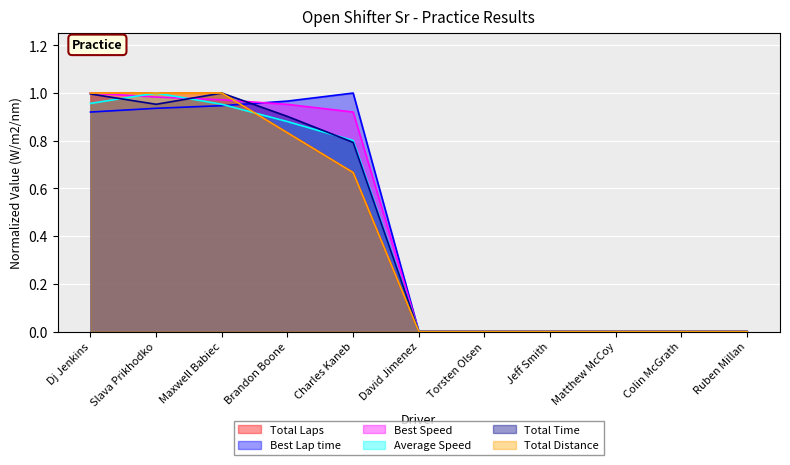

Reading left to right, extract all data points from this chart.

Total Laps: Dj Jenkins=1.0	Slava Prikhodko=1.0	Maxwell Babiec=1.0	Brandon Boone=0.8	Charles Kaneb=0.7	David Jimenez=0.0	Torsten Olsen=0.0	Jeff Smith=0.0	Matthew McCoy=0.0	Colin McGrath=0.0	Ruben Millan=0.0
Best Lap time: Dj Jenkins=0.9	Slava Prikhodko=0.9	Maxwell Babiec=0.9	Brandon Boone=1.0	Charles Kaneb=1.0	David Jimenez=0.0	Torsten Olsen=0.0	Jeff Smith=0.0	Matthew McCoy=0.0	Colin McGrath=0.0	Ruben Millan=0.0
Best Speed: Dj Jenkins=1.0	Slava Prikhodko=1.0	Maxwell Babiec=1.0	Brandon Boone=1.0	Charles Kaneb=0.9	David Jimenez=0.0	Torsten Olsen=0.0	Jeff Smith=0.0	Matthew McCoy=0.0	Colin McGrath=0.0	Ruben Millan=0.0
Average Speed: Dj Jenkins=1.0	Slava Prikhodko=1.0	Maxwell Babiec=1.0	Brandon Boone=0.9	Charles Kaneb=0.8	David Jimenez=0.0	Torsten Olsen=0.0	Jeff Smith=0.0	Matthew McCoy=0.0	Colin McGrath=0.0	Ruben Millan=0.0
Total Time: Dj Jenkins=1.0	Slava Prikhodko=1.0	Maxwell Babiec=1.0	Brandon Boone=0.9	Charles Kaneb=0.8	David Jimenez=0.0	Torsten Olsen=0.0	Jeff Smith=0.0	Matthew McCoy=0.0	Colin McGrath=0.0	Ruben Millan=0.0
Total Distance: Dj Jenkins=1.0	Slava Prikhodko=1.0	Maxwell Babiec=1.0	Brandon Boone=0.8	Charles Kaneb=0.7	David Jimenez=0.0	Torsten Olsen=0.0	Jeff Smith=0.0	Matthew McCoy=0.0	Colin McGrath=0.0	Ruben Millan=0.0